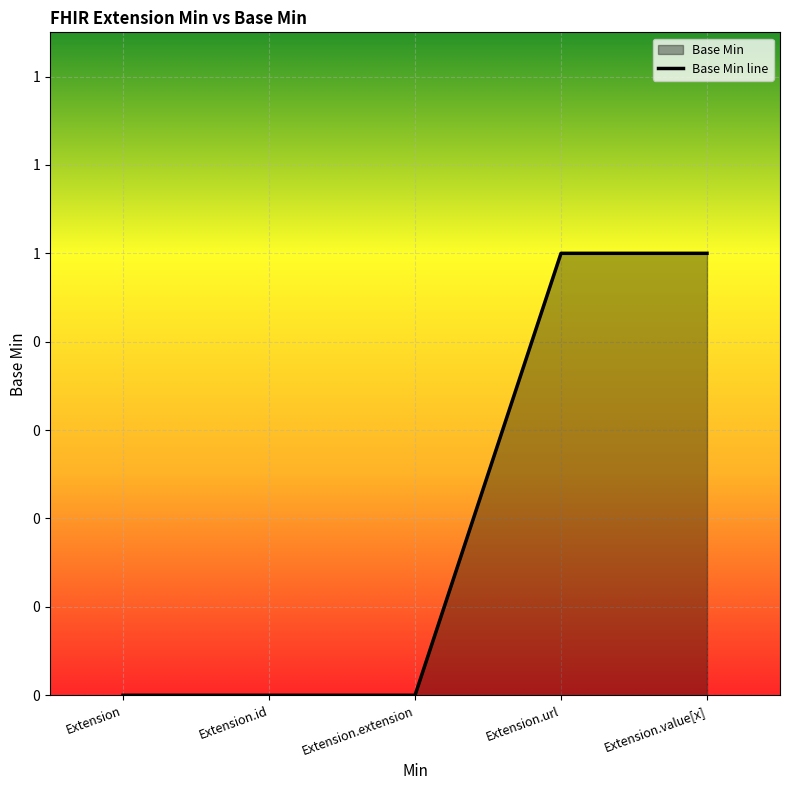

True or false: there are more than 0 points higher than both neighbors.

False